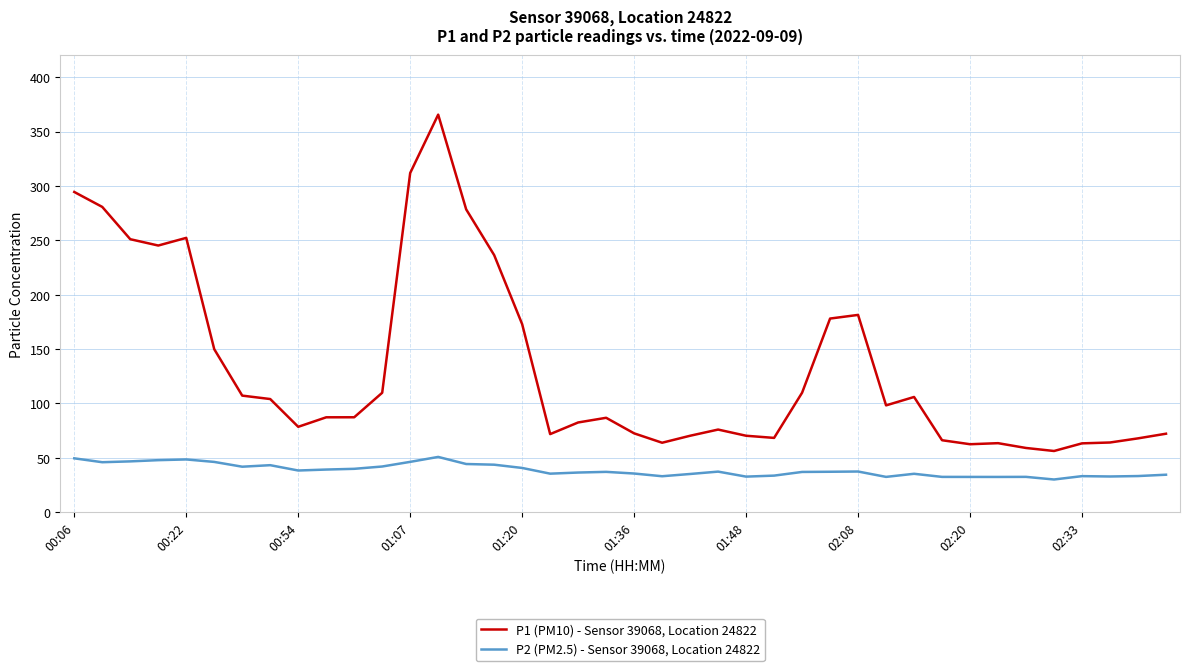

What is the smallest value displayed?

29.9